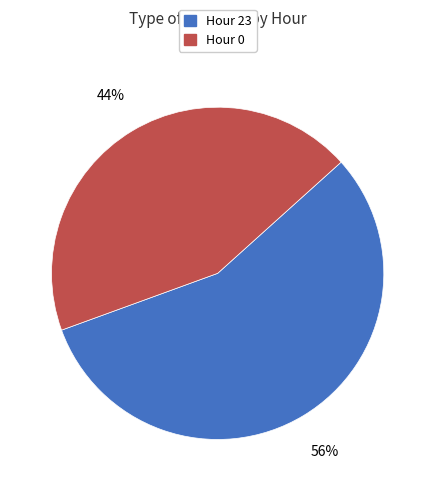

To the nearest percent, what is the difference between the largest and smallest slice percentages?

12%